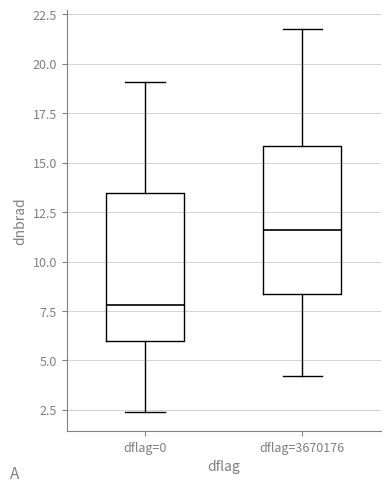

Reading left to right, transcribe this box plot: for each box, give where its median line is, the range the box spans, and where its two whiskers end, as read against the y-axis. The values are not printed on the chart, so give them approximately, as read against the axis.

dflag=0: median 8.0, box 6.0 to 13.5, whiskers 2.5 to 19.0
dflag=3670176: median 11.5, box 8.5 to 16.0, whiskers 4.0 to 22.0